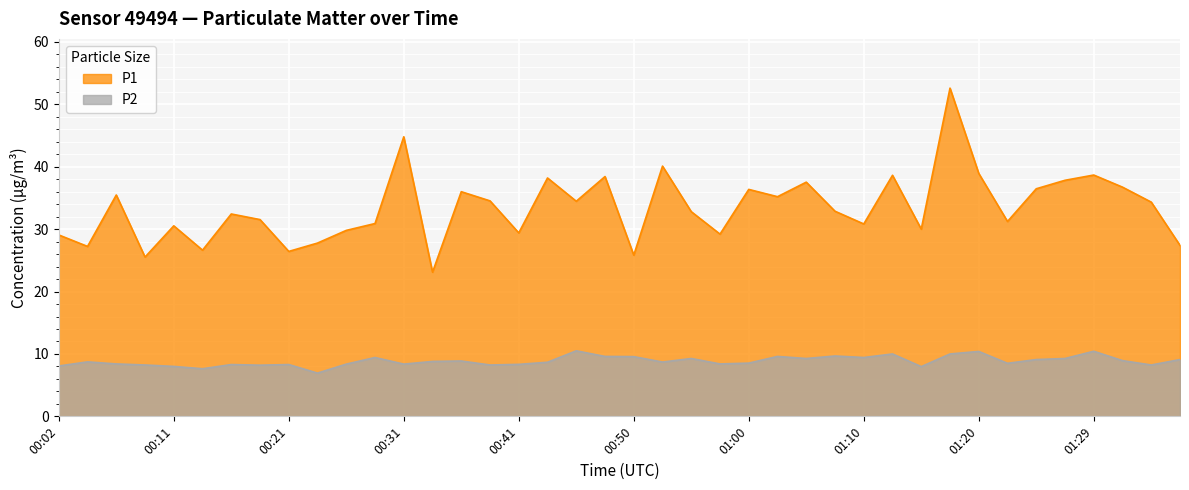

What is the average value of the P1 series?

33.4